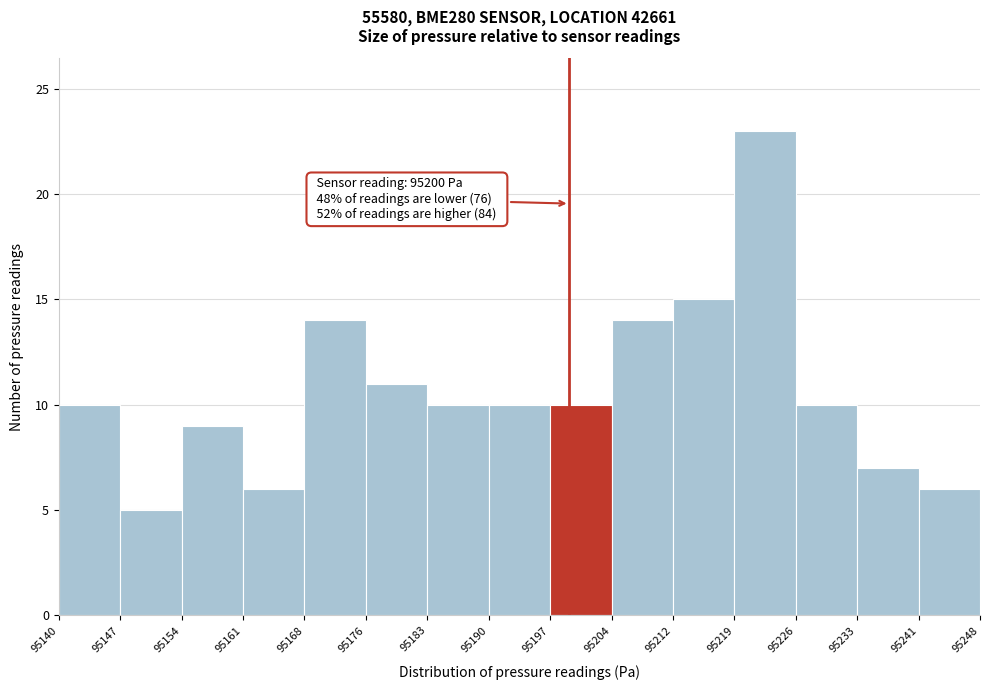

Over which range of the x-axis is the bar tallest?

95219 to 95226